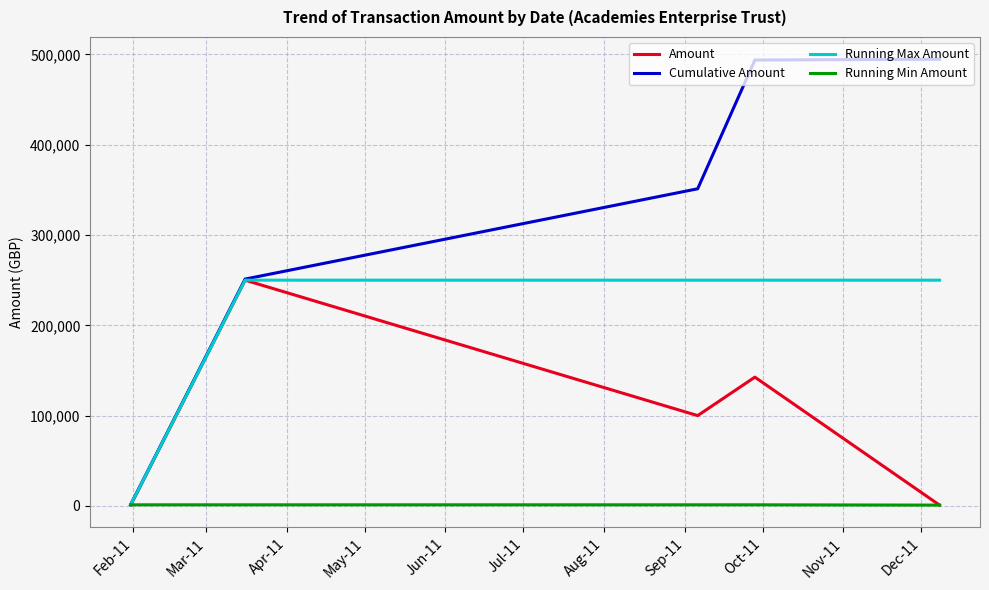

Does the chart have visible grid lines?

Yes